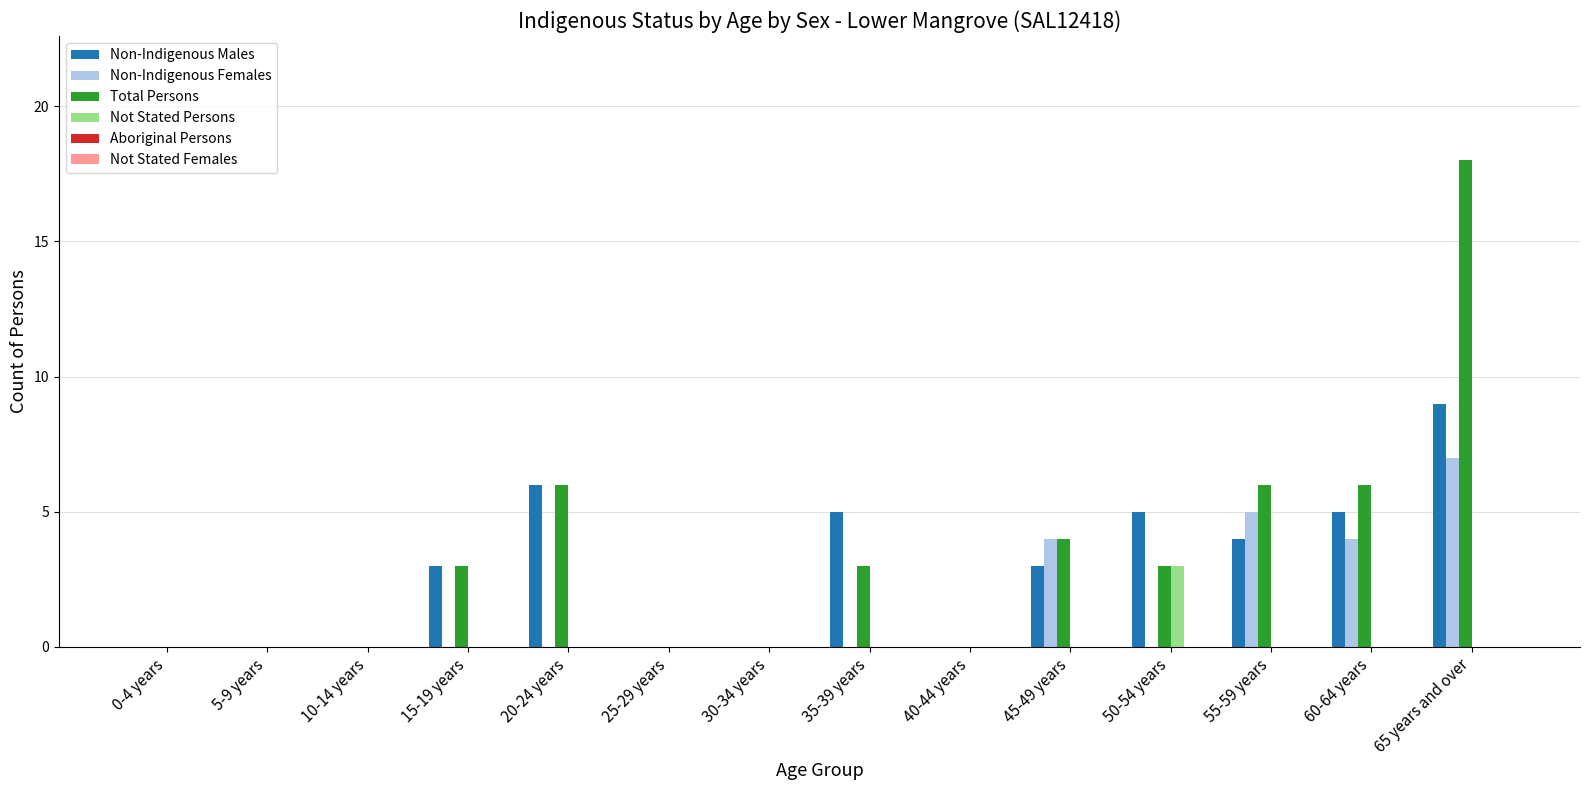

What is the sum of the Non-Indigenous Males values at 30-34 years and 45-49 years?

3